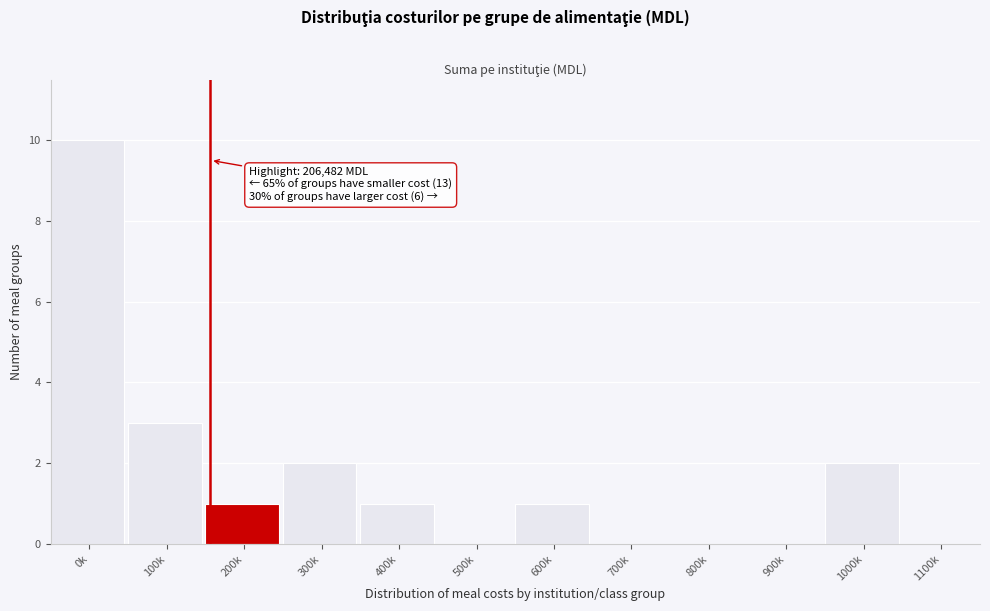

Reading left to right, what are all the values shown in this chart?

0k=10	100k=3	200k=1	300k=2	400k=1	500k=0	600k=1	700k=0	800k=0	900k=0	1000k=2	1100k=0